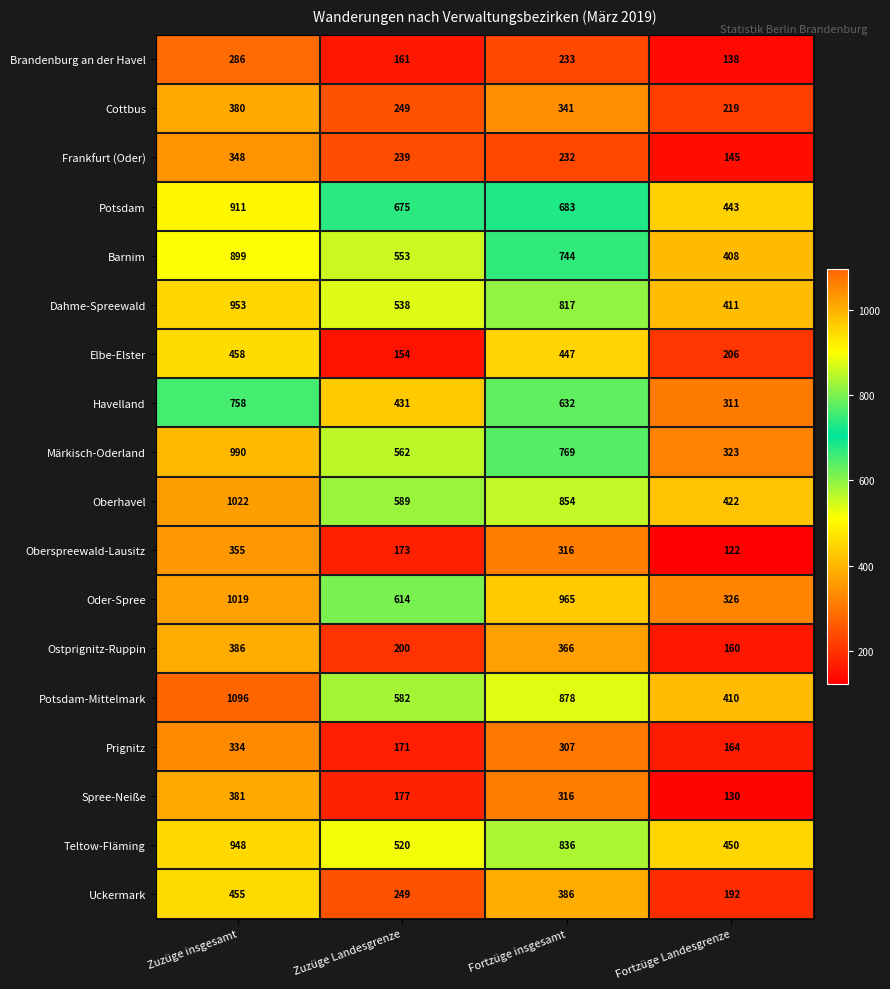

At how many categories does at least one series exceed 278?

4